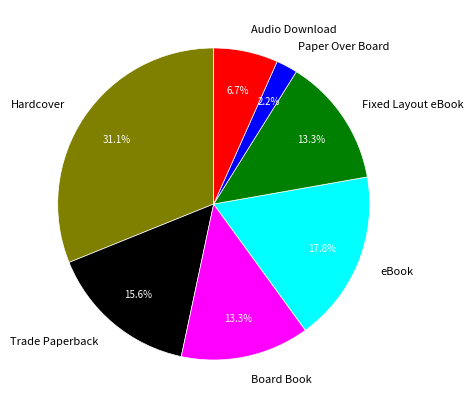

Approximately how many times larger is the value at Fixed Layout eBook compared to Audio Download?

2.0